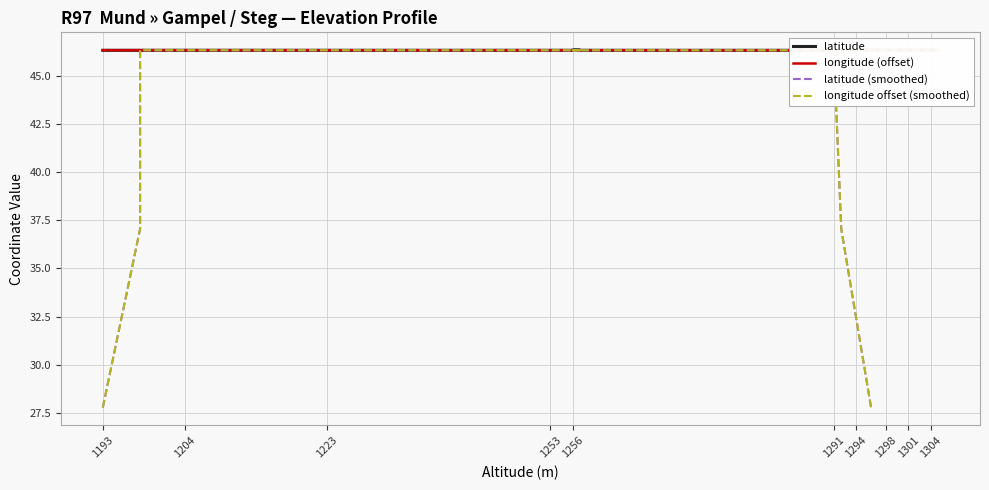

True or false: longitude offset (smoothed) has a value of 16.9 at 1291.

False